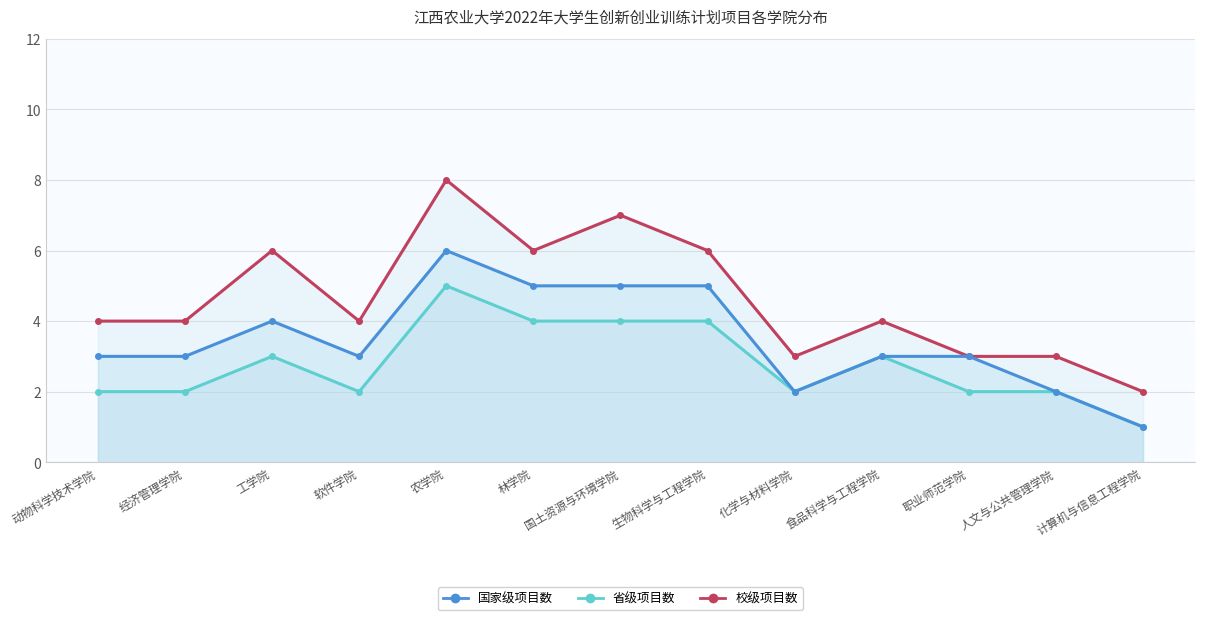

Is it true that 省级项目数 equals 7 at 生物科学与工程学院?

False